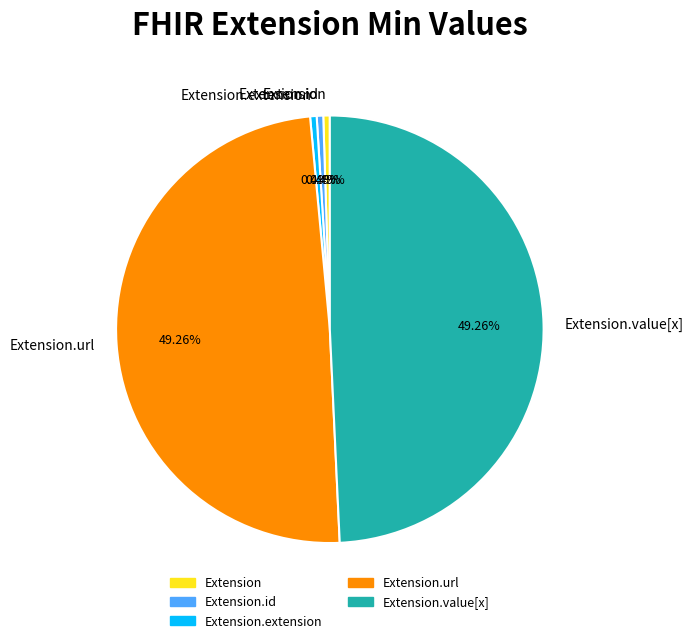

Is the sum of Extension and Extension.url greater than half?

No